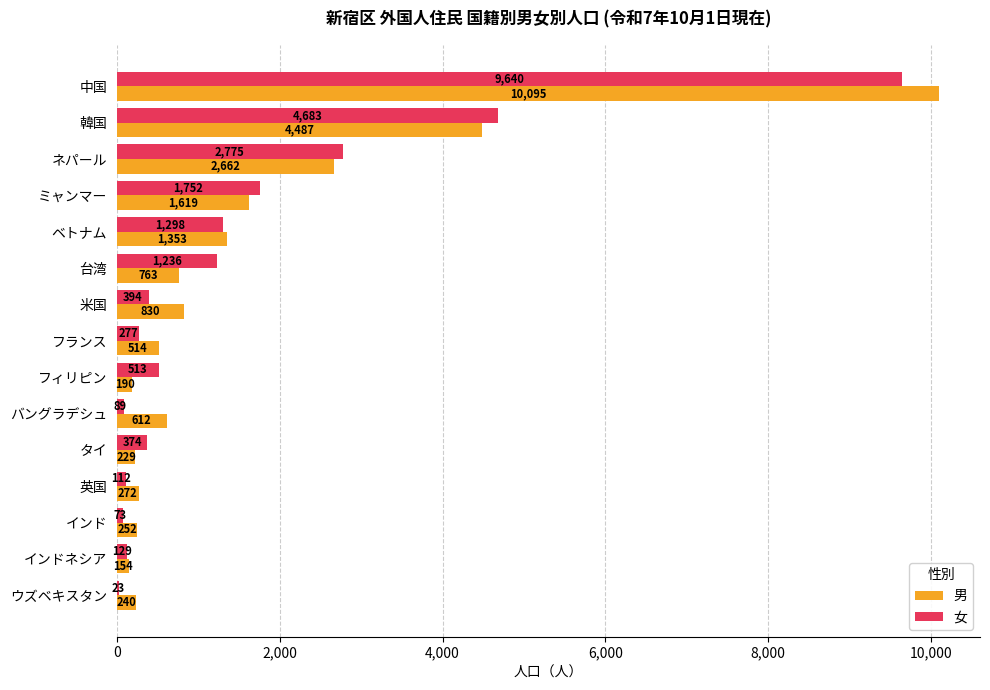

What are all the series names shown in the legend?

男, 女